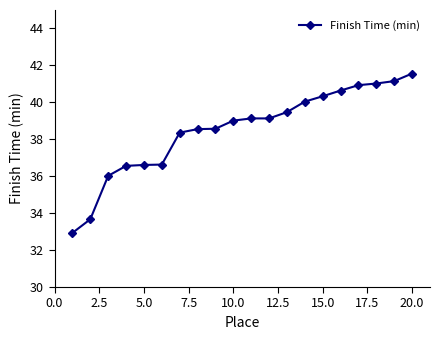

How many lines are shown in the chart?

1